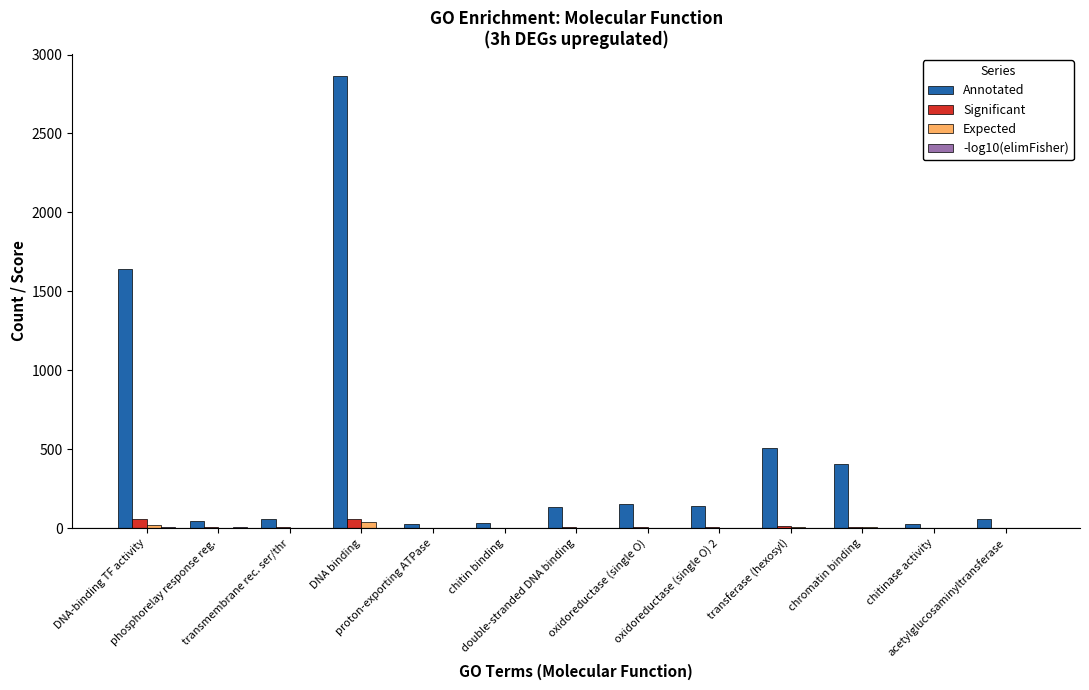

What is the sum of all Expected values?

80.4